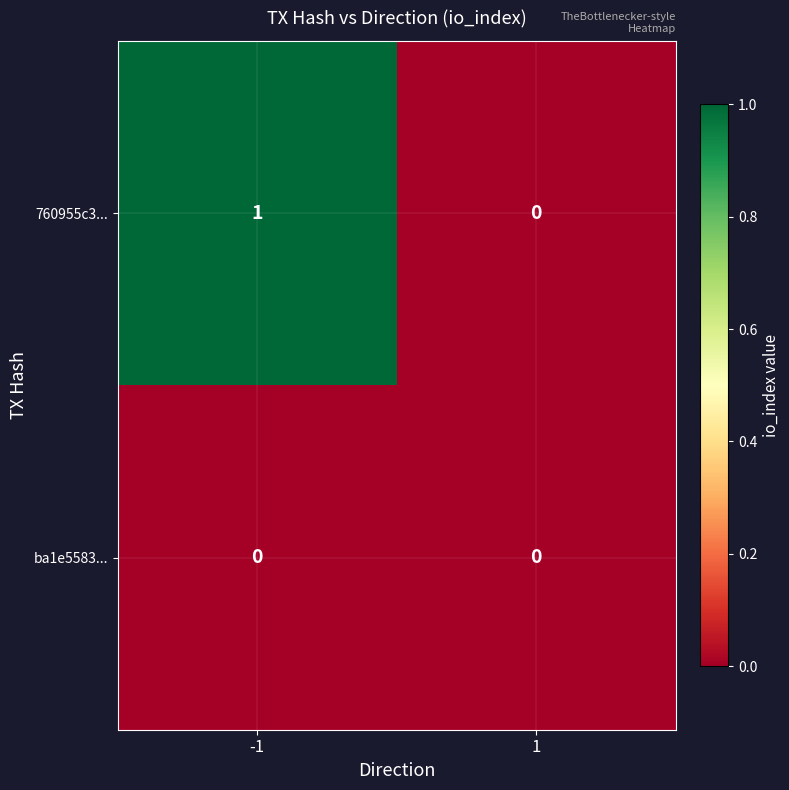

Is the value of ba1e5583... at 1 greater than the value of 760955c3... at -1?

No